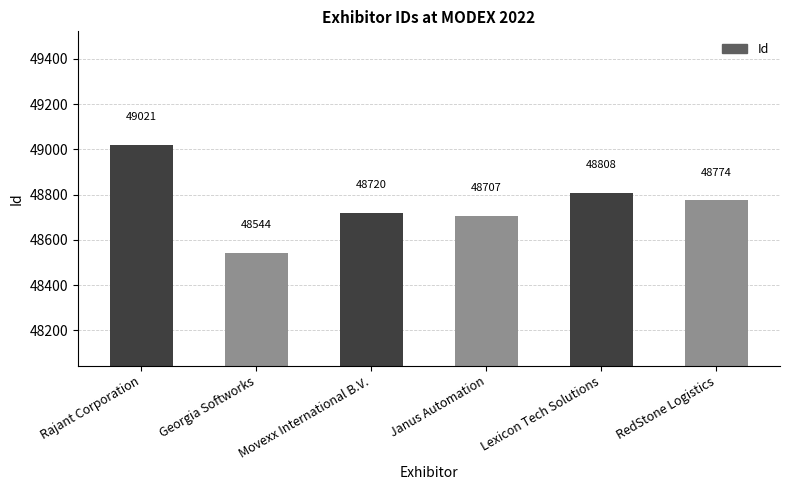

How many bars are there in total?

6